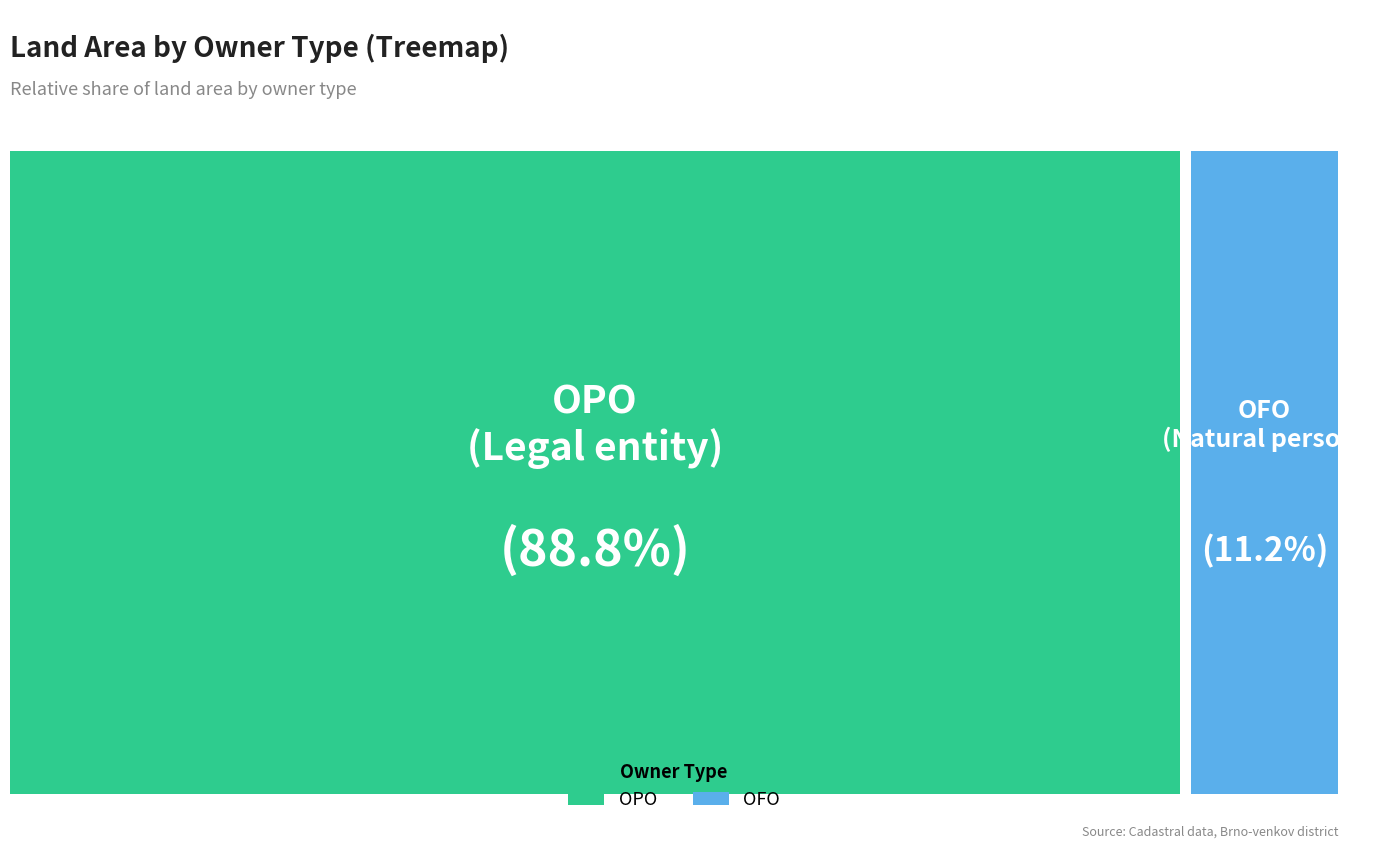

Which slice is the largest?

OPO